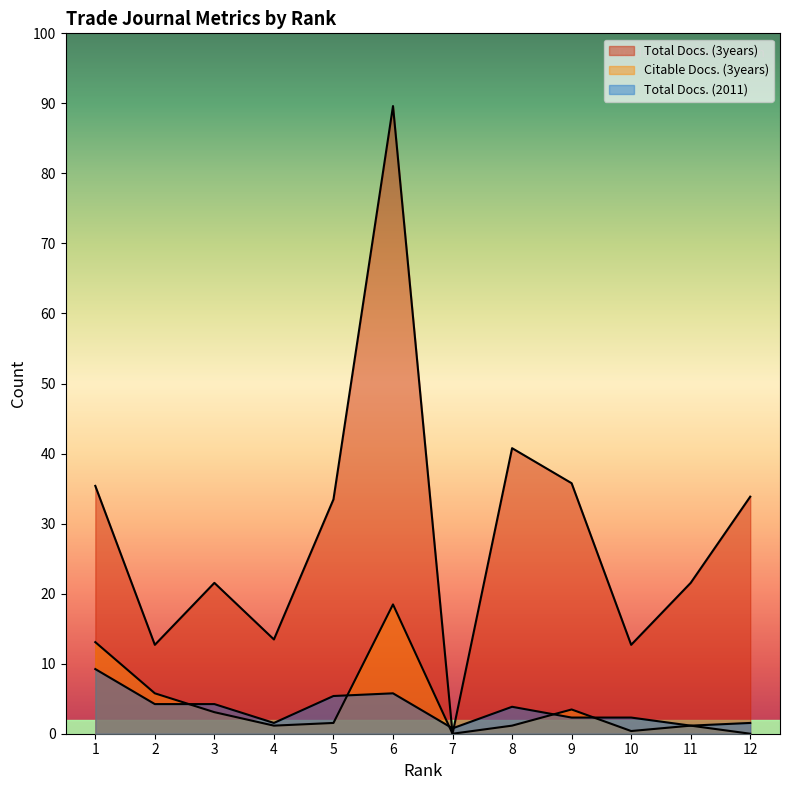

Where is the first local minimum for Total Docs. (2011)?

4